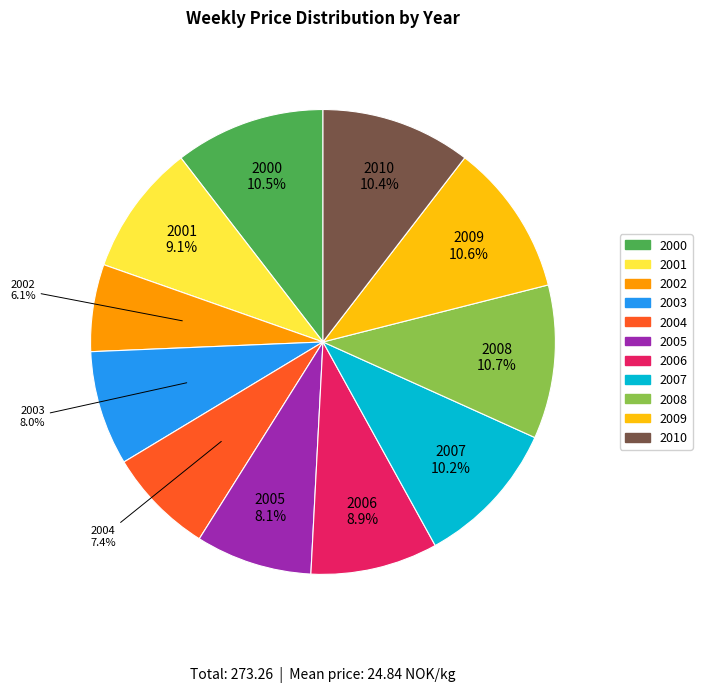

What is the total percentage of 2009 and 2000?

21.1%